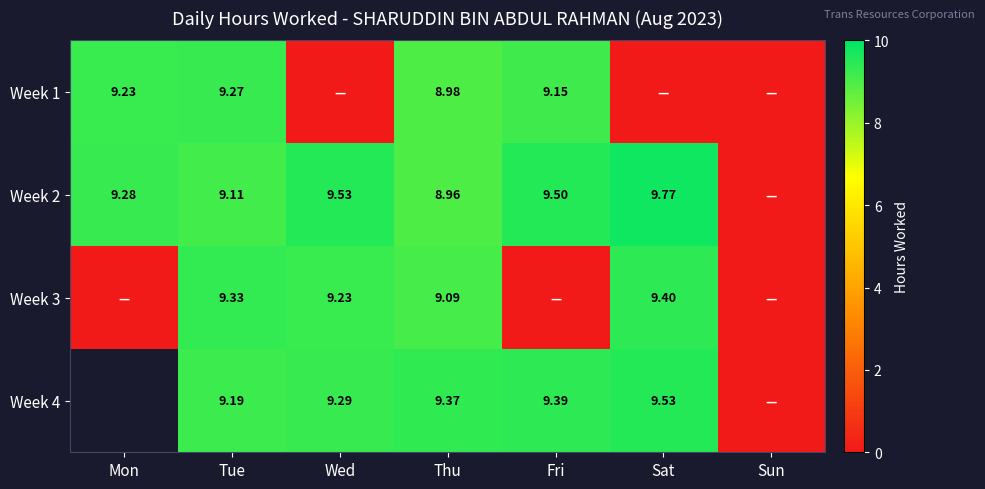

List the labels in order of Week 2 value, smallest first.

Sun, Thu, Tue, Mon, Fri, Wed, Sat